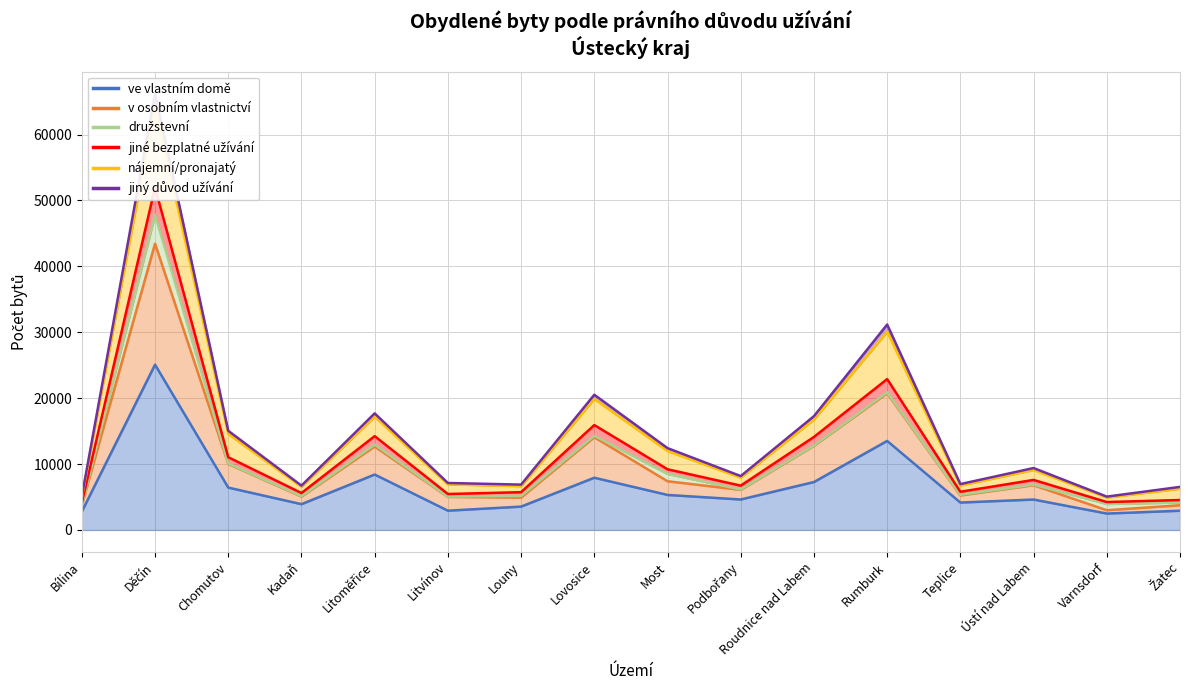

Which series has the largest range (max minus min)?

nájemní/pronajatý